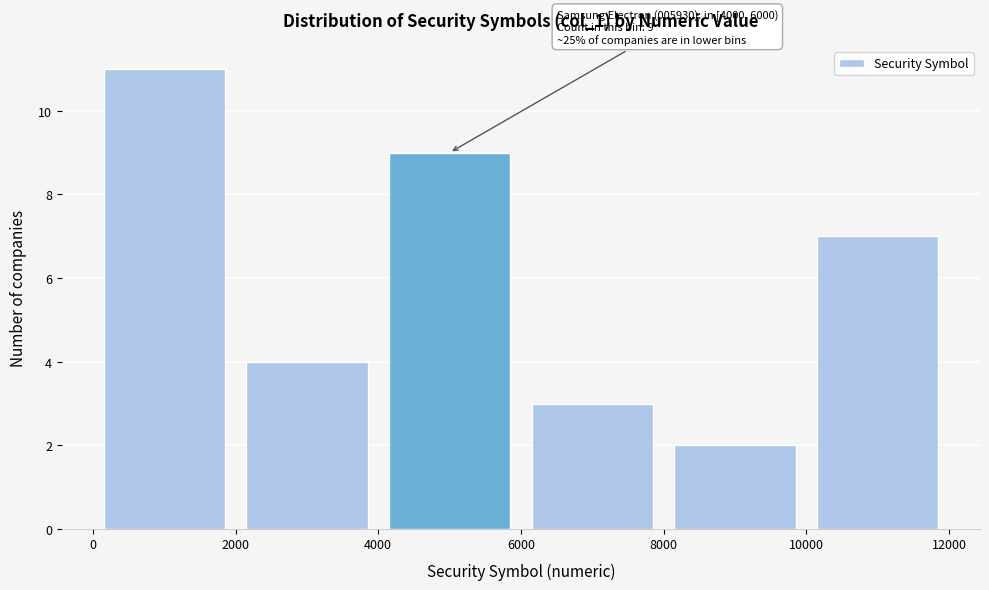

Over which range of the x-axis is the bar tallest?

0 to 2000